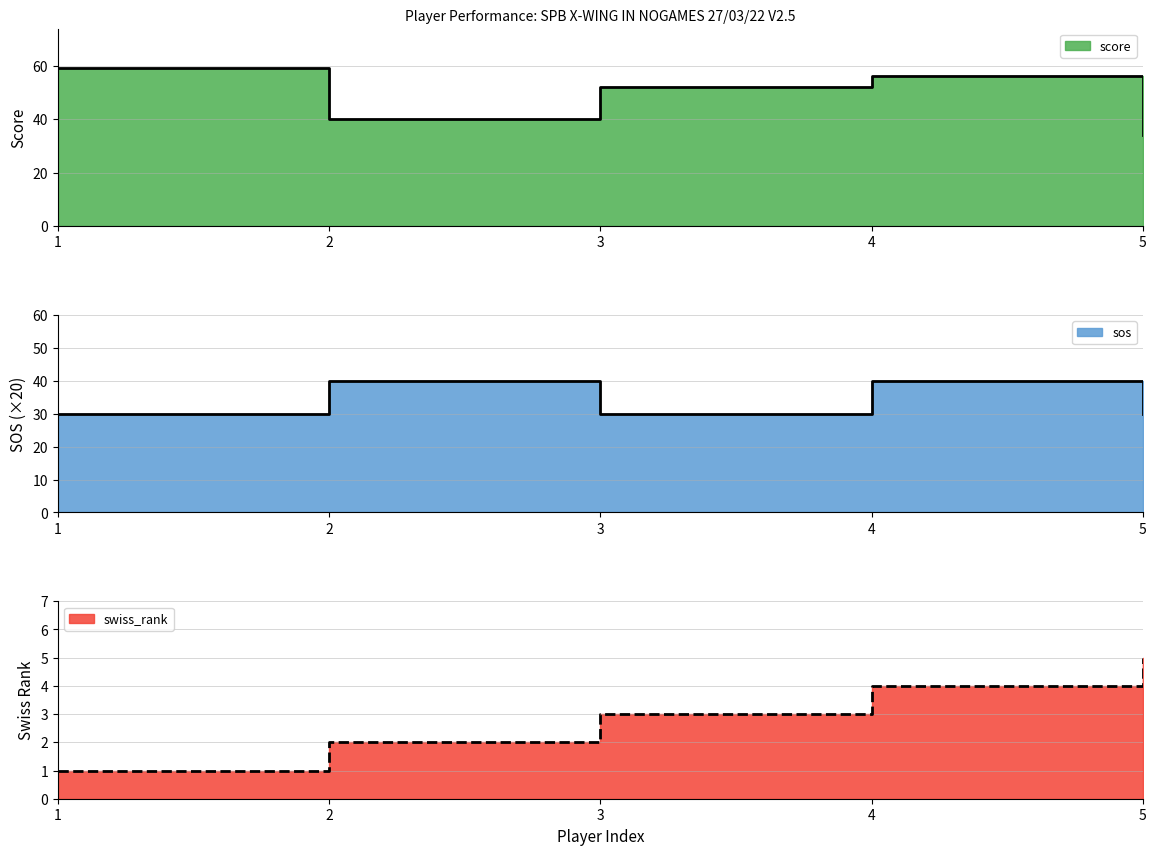

How many swiss_rank values are between 2 and 4?

3